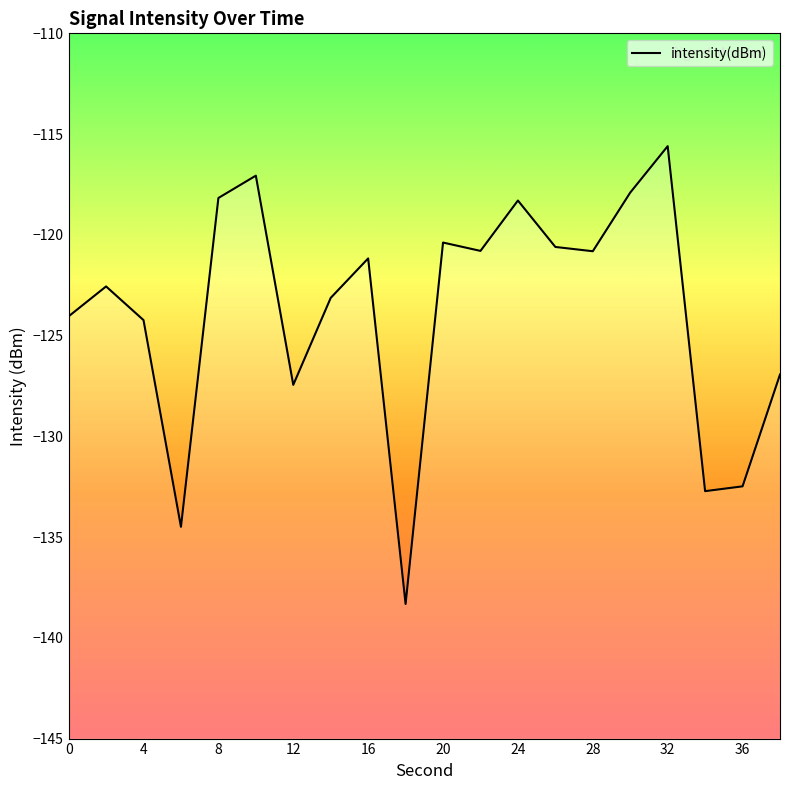

What is the average value?

-123.9